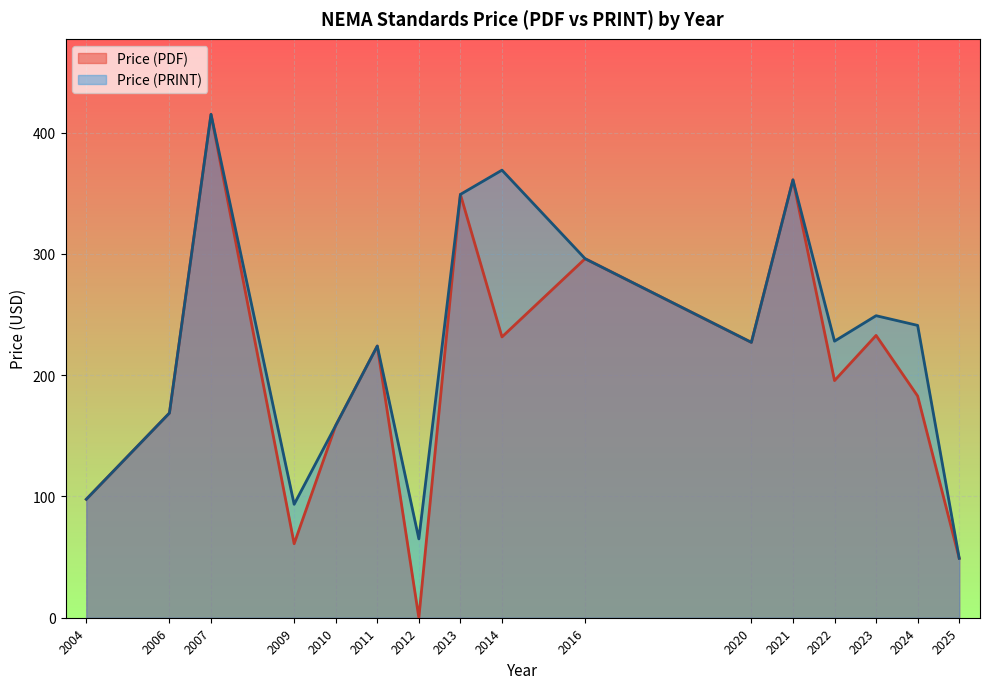

Which label corresponds to the smallest value in the chart?

2012